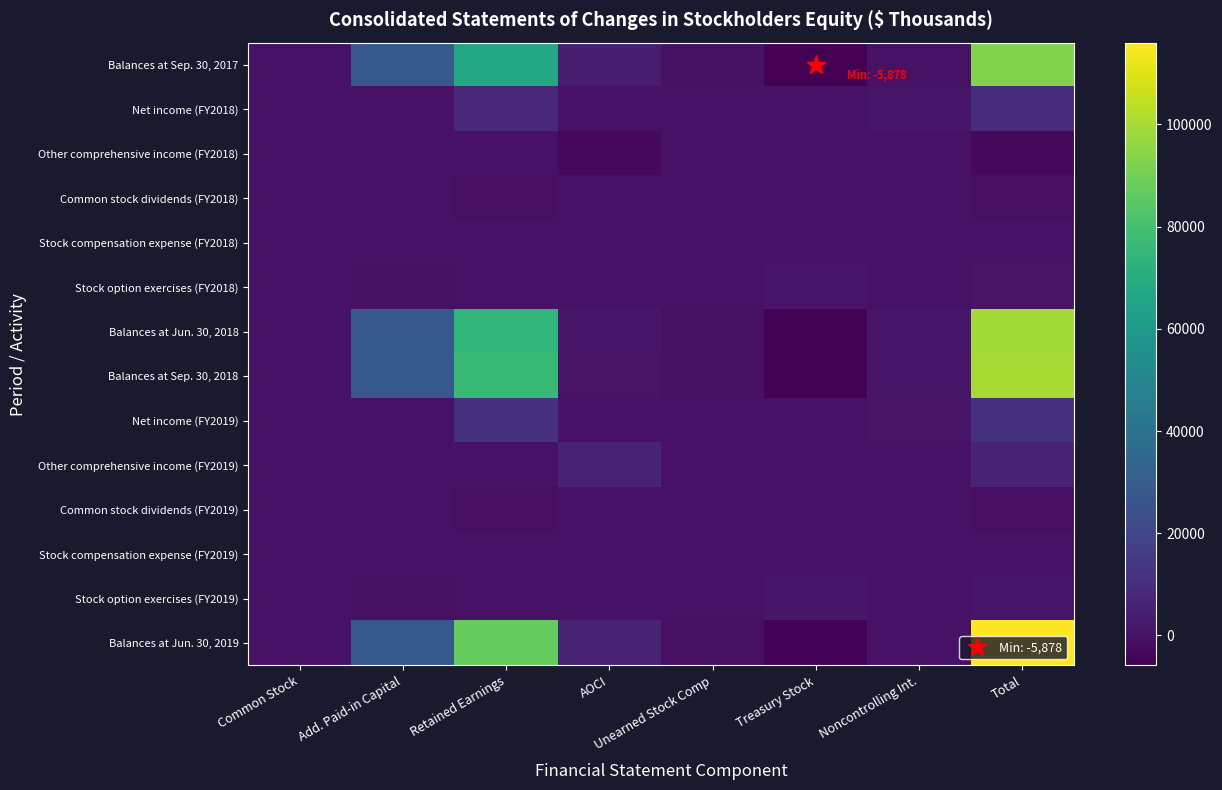

At which category is the sum across all series the highest?

Total